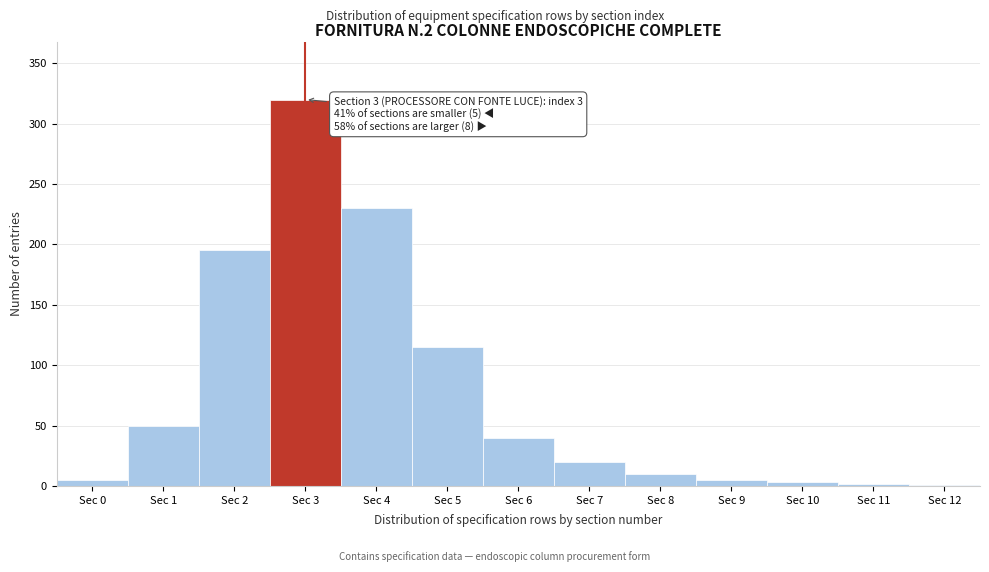

At which label is the value closest to 160?

Sec 2